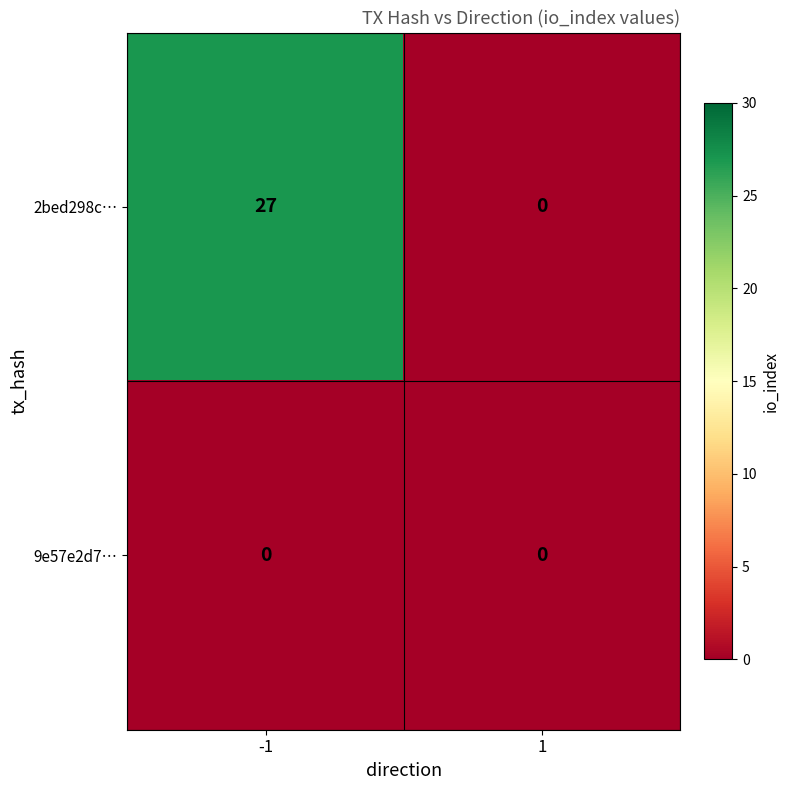

At how many categories does at least one series exceed 4?

1